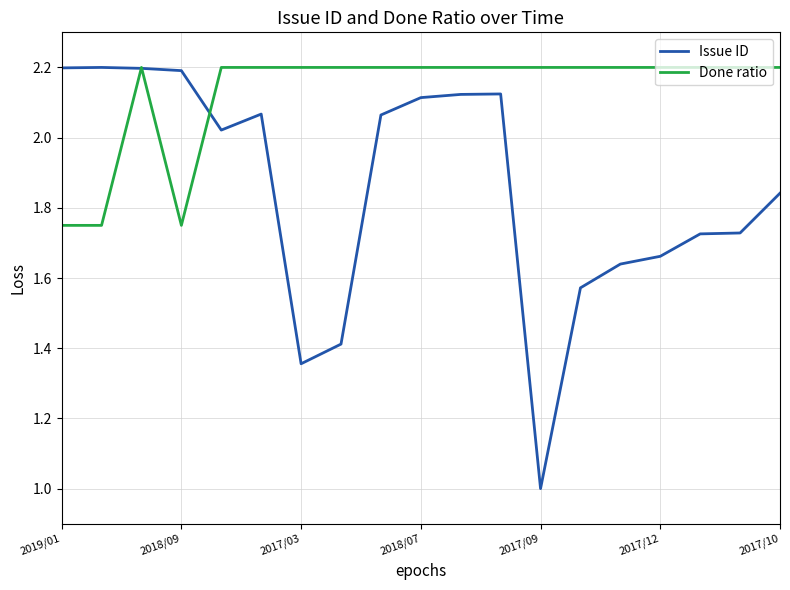

Rank the series by their average value, from lowest to highest.

Issue ID, Done ratio